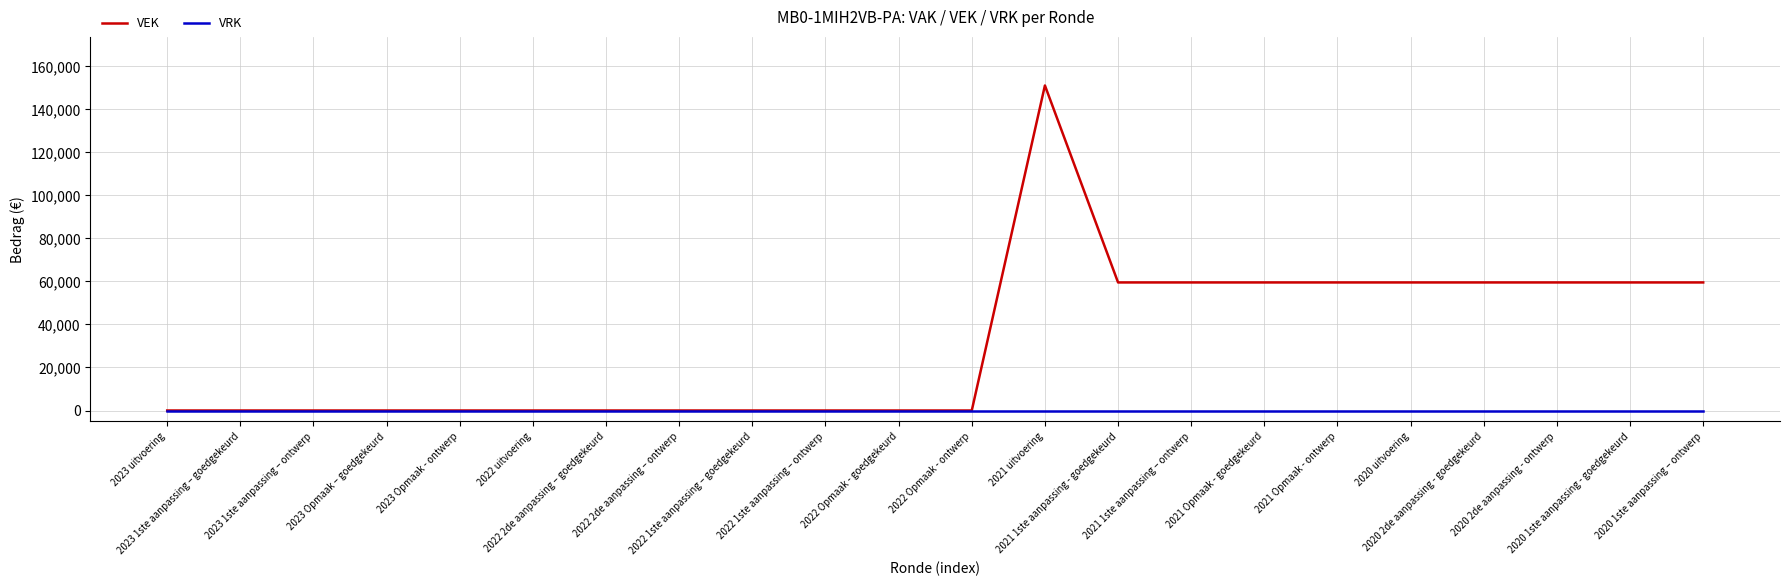

How many lines are shown in the chart?

2